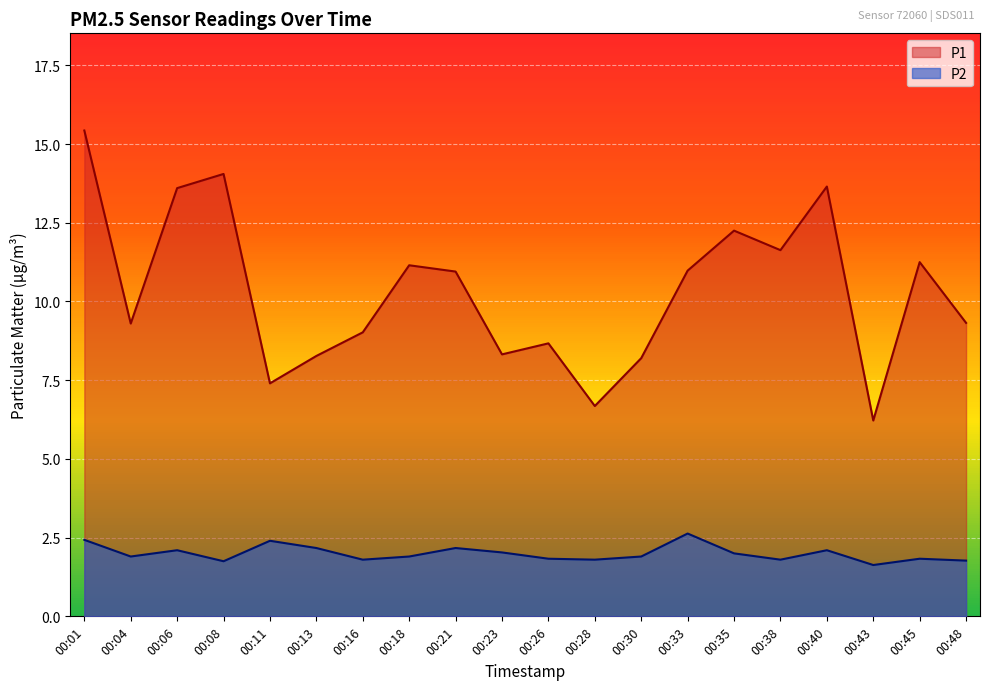

Between 00:11 and 00:28, which series saw the biggest shift?

P1